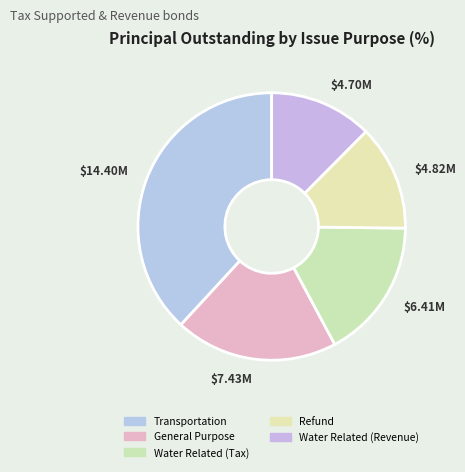

What is the total percentage of Water Related (Revenue) and General Purpose?

32.1%